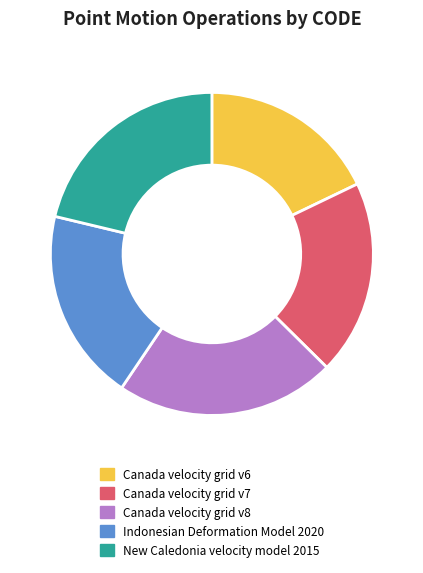

Does Canada velocity grid v7 represent more than half of the total?

No